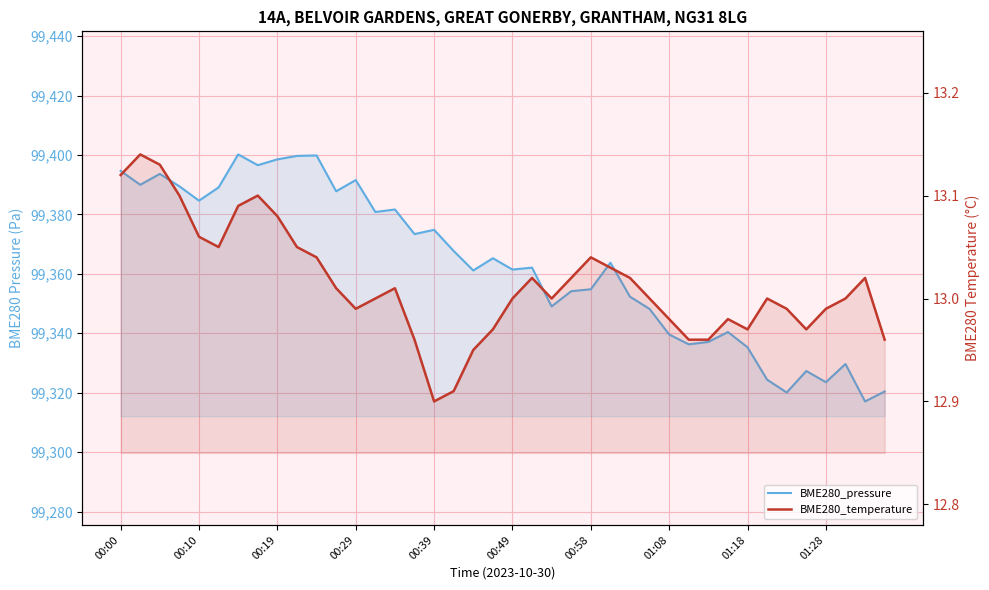

What is the minimum value for BME280_pressure?

99317.1